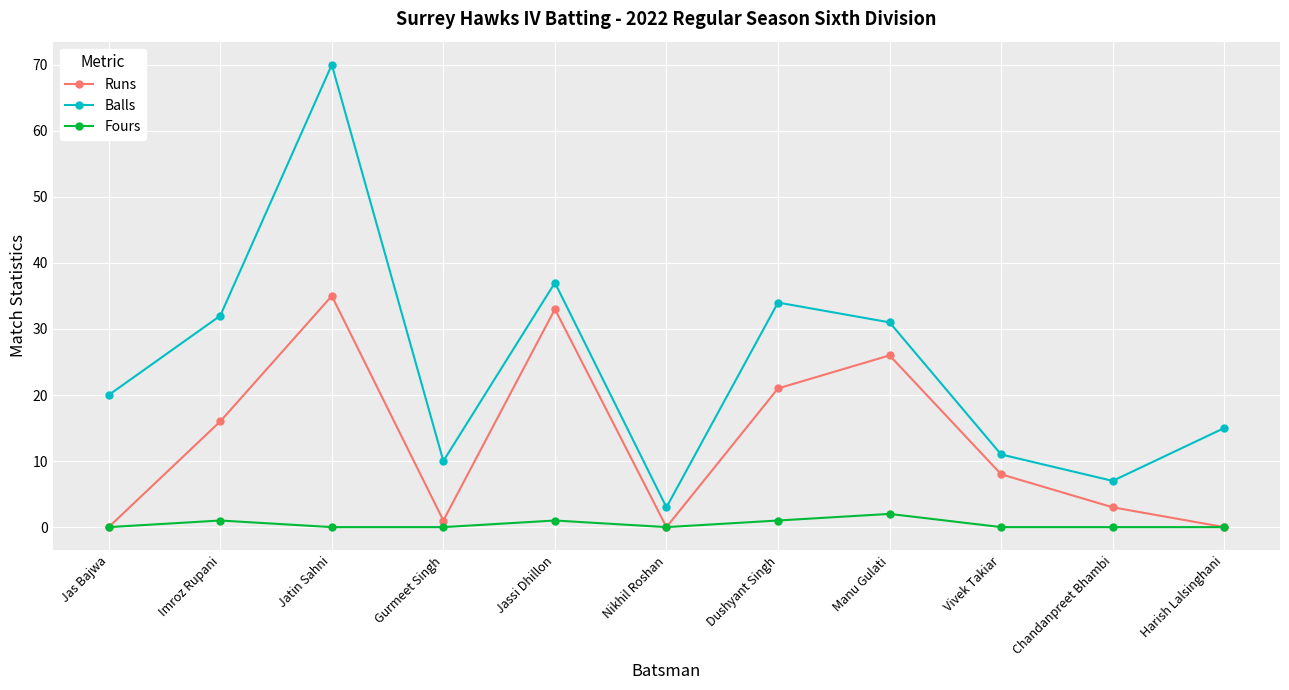

What is the label of the 7th point from the right?

Jassi Dhillon